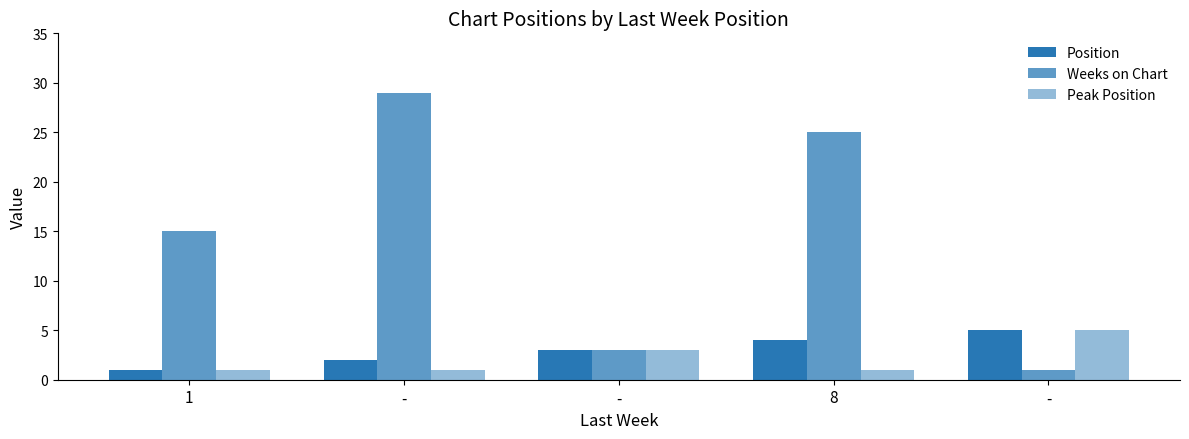

The Position series shows 1 at 8. True or false?

False